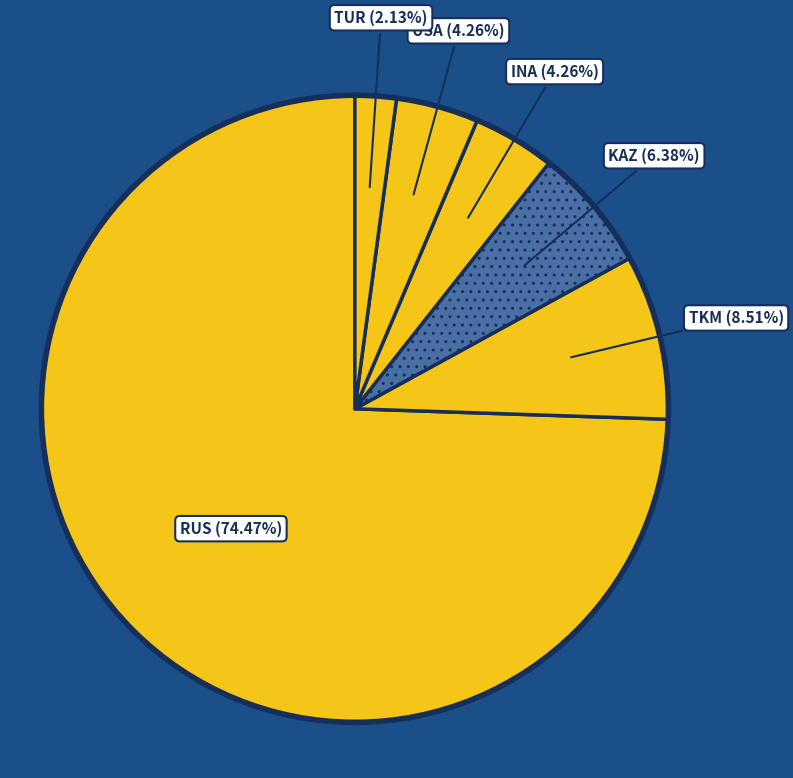

To the nearest percent, what is the average slice percentage?

17%